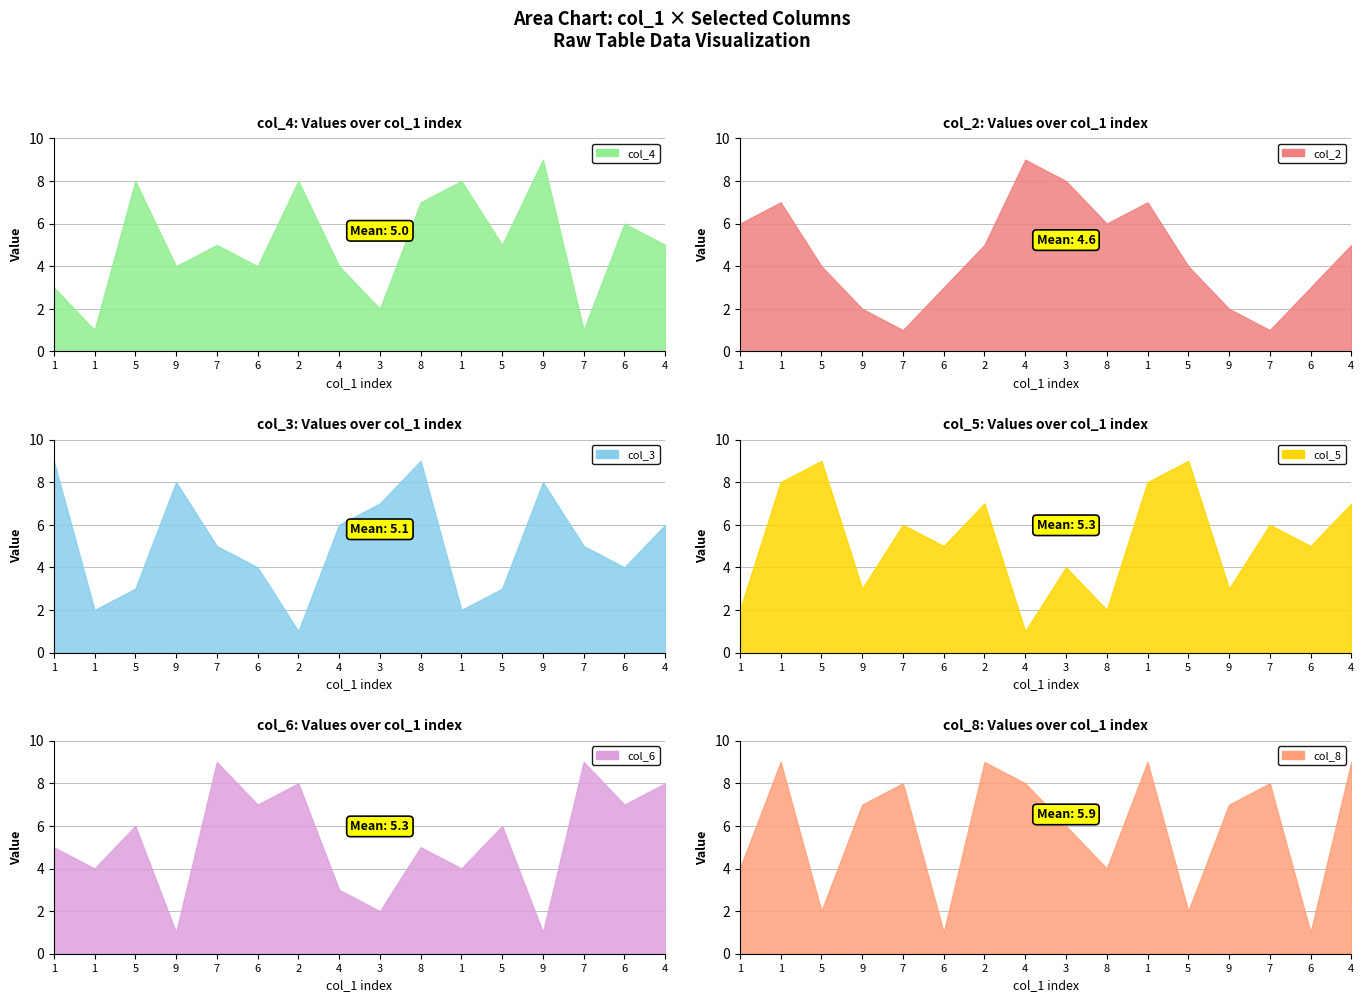

What are all the series names shown in the legend?

col_4, col_2, col_3, col_5, col_6, col_8